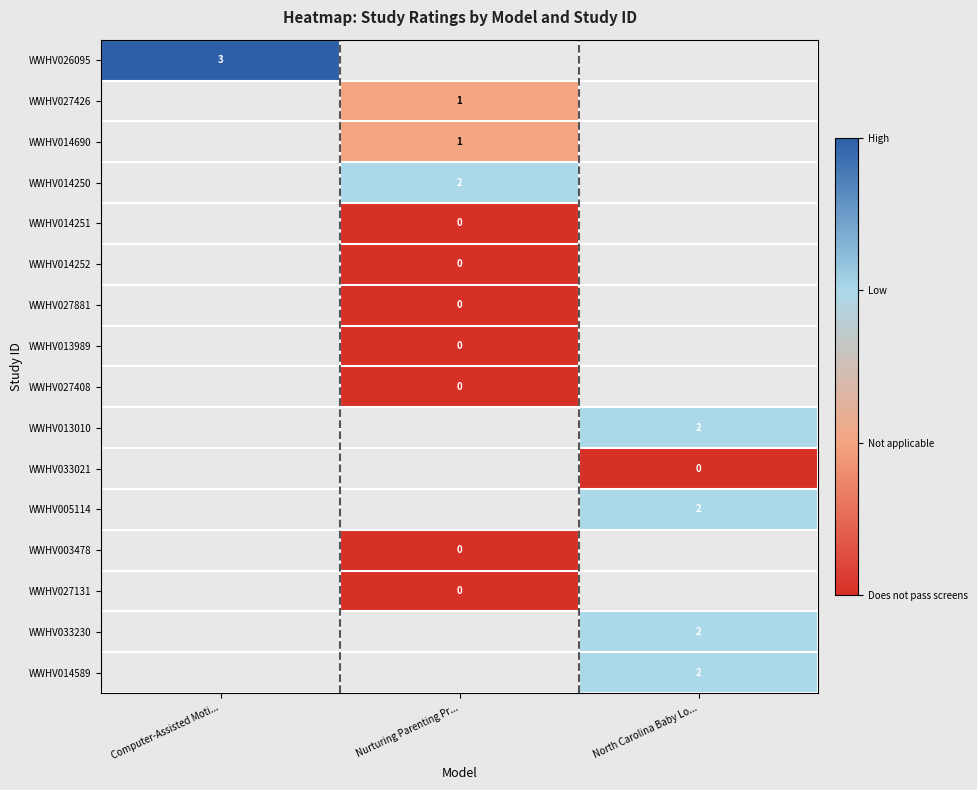

Which has a higher value, North Carolina Baby Lo... or Computer-Assisted Moti...?

Computer-Assisted Moti...